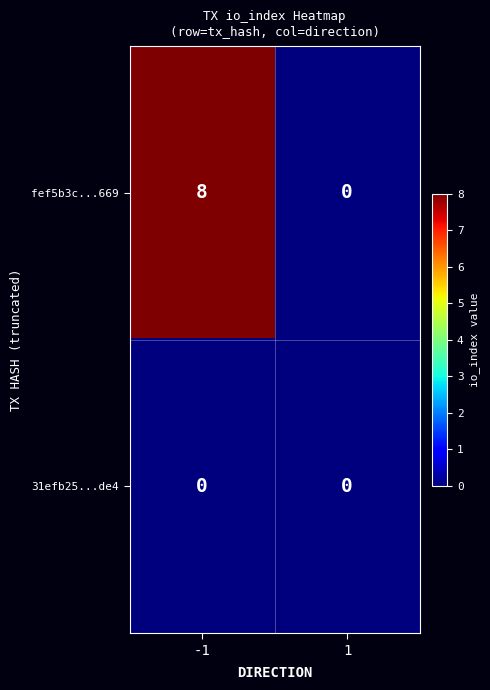

Is the value of 31efb25...de4 at 1 greater than the value of fef5b3c...669 at -1?

No